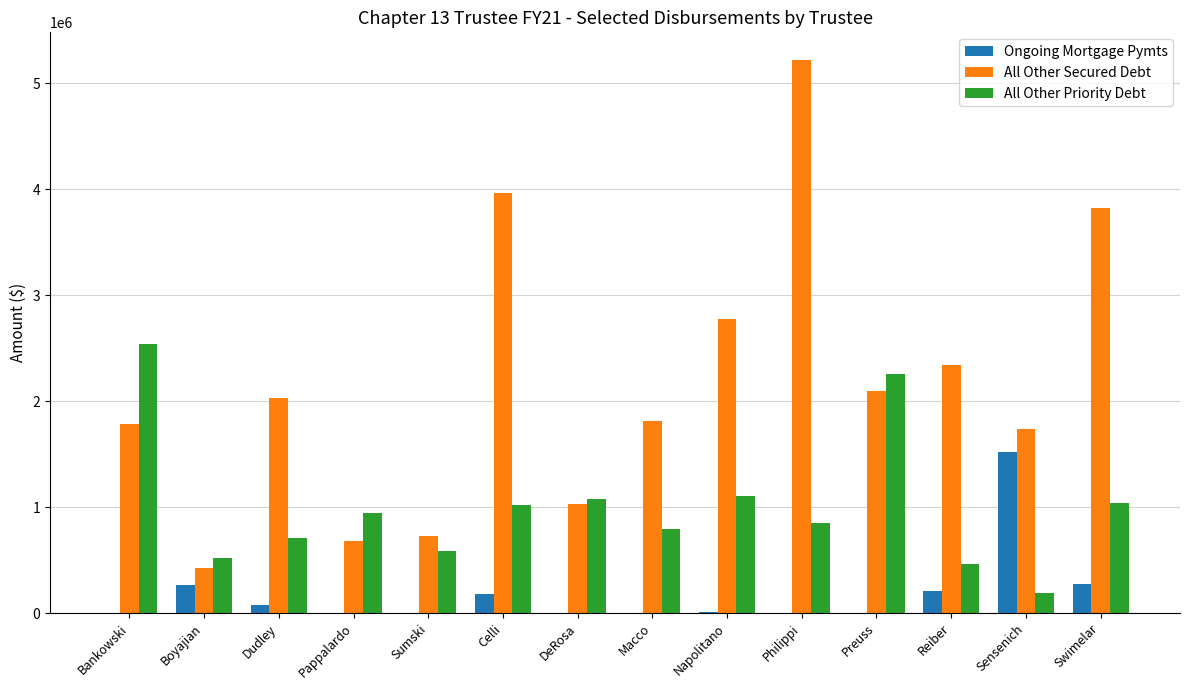

Which series changed the most between Preuss and Swimelar?

All Other Secured Debt